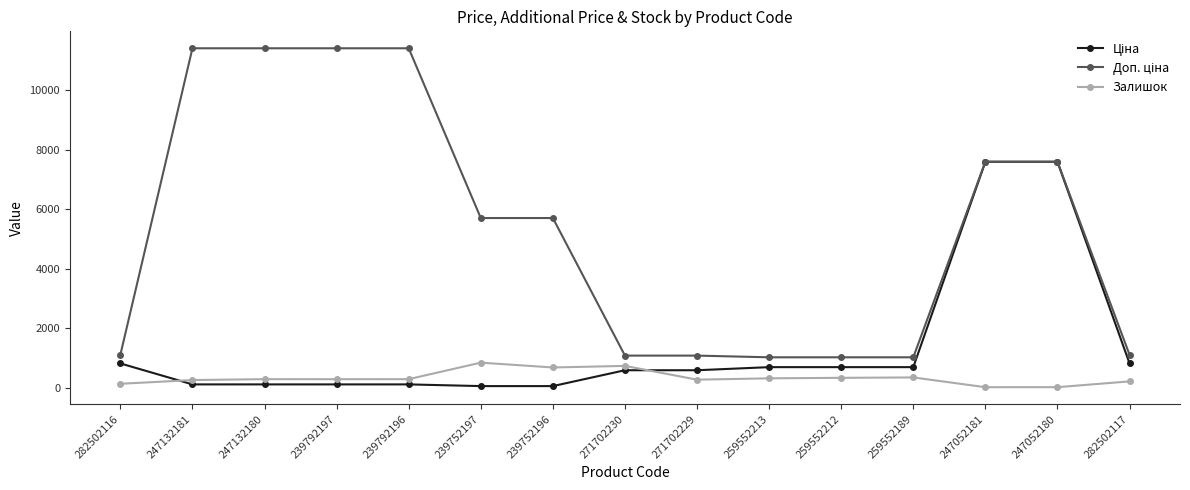

True or false: Залишок has a value of 1165.2 at 271702230.

False